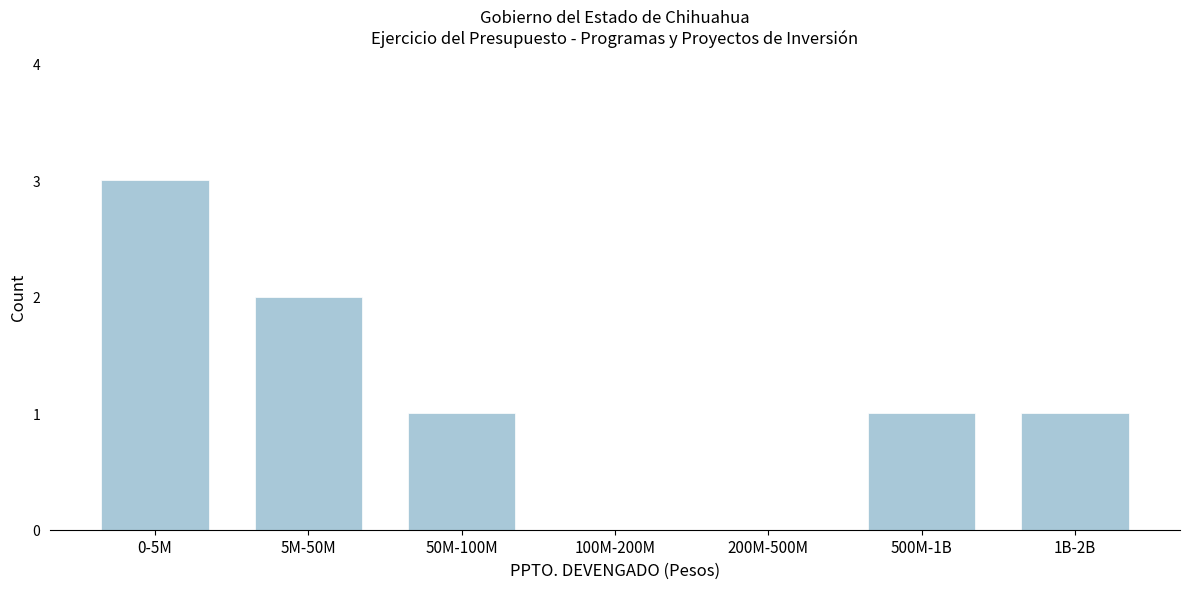

Reading left to right, what are all the values shown in this chart?

0-5M=3	5M-50M=2	50M-100M=1	100M-200M=0	200M-500M=0	500M-1B=1	1B-2B=1